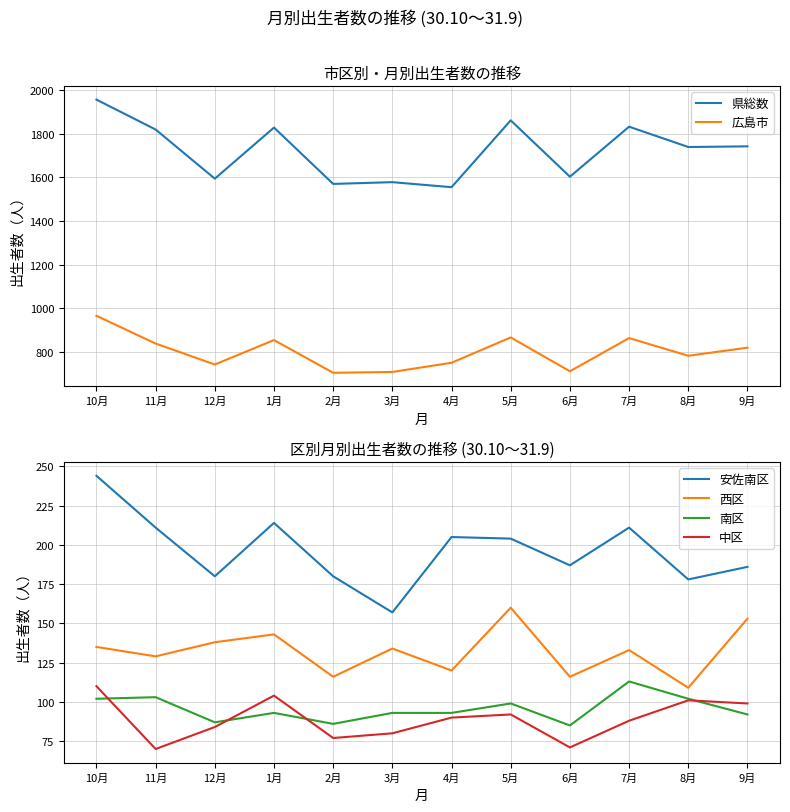

True or false: 県総数 has a value of 1578 at 3月.

True